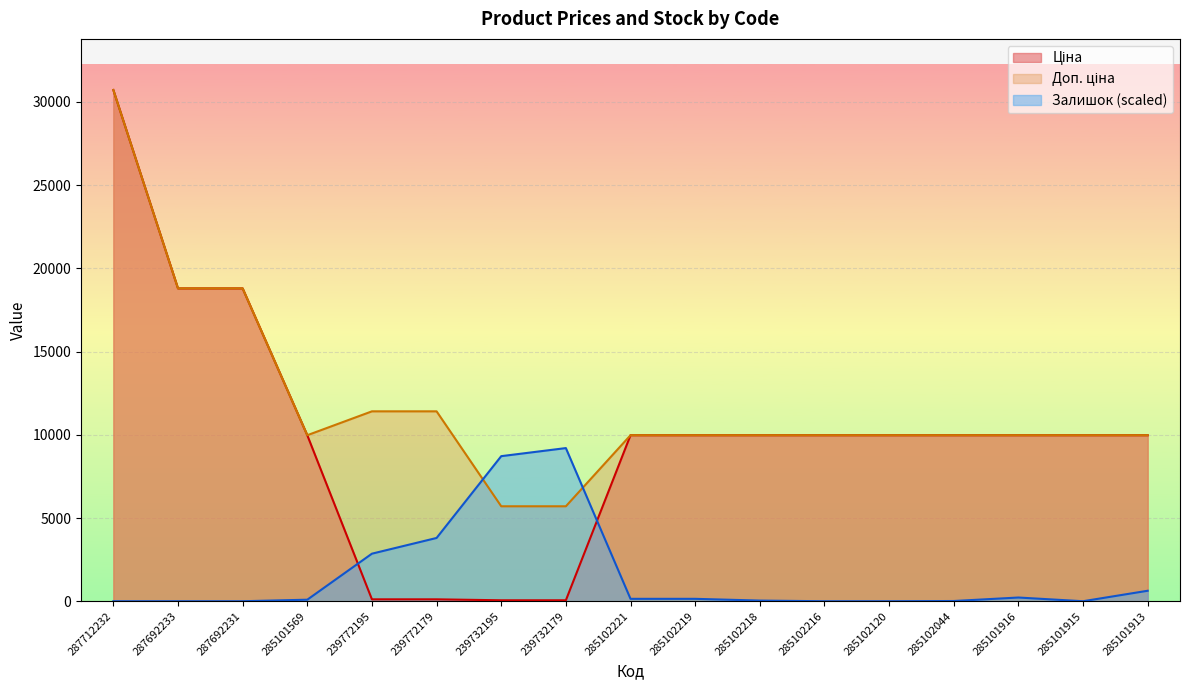

What is the total value across all series at 285102216?

19950.0